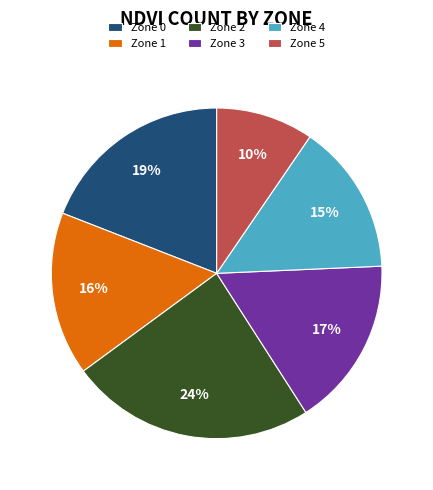

The Zone 0 slice represents 19% of the pie. True or false?

True